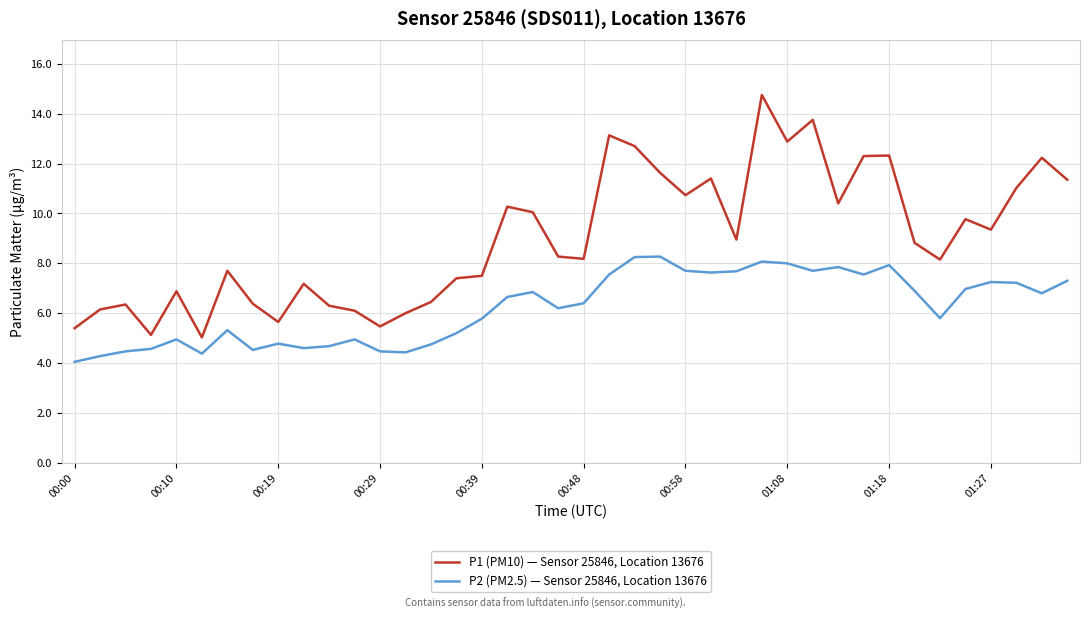

What is the difference between the maximum and minimum values in the P2 (PM2.5) — Sensor 25846, Location 13676 series?

4.2